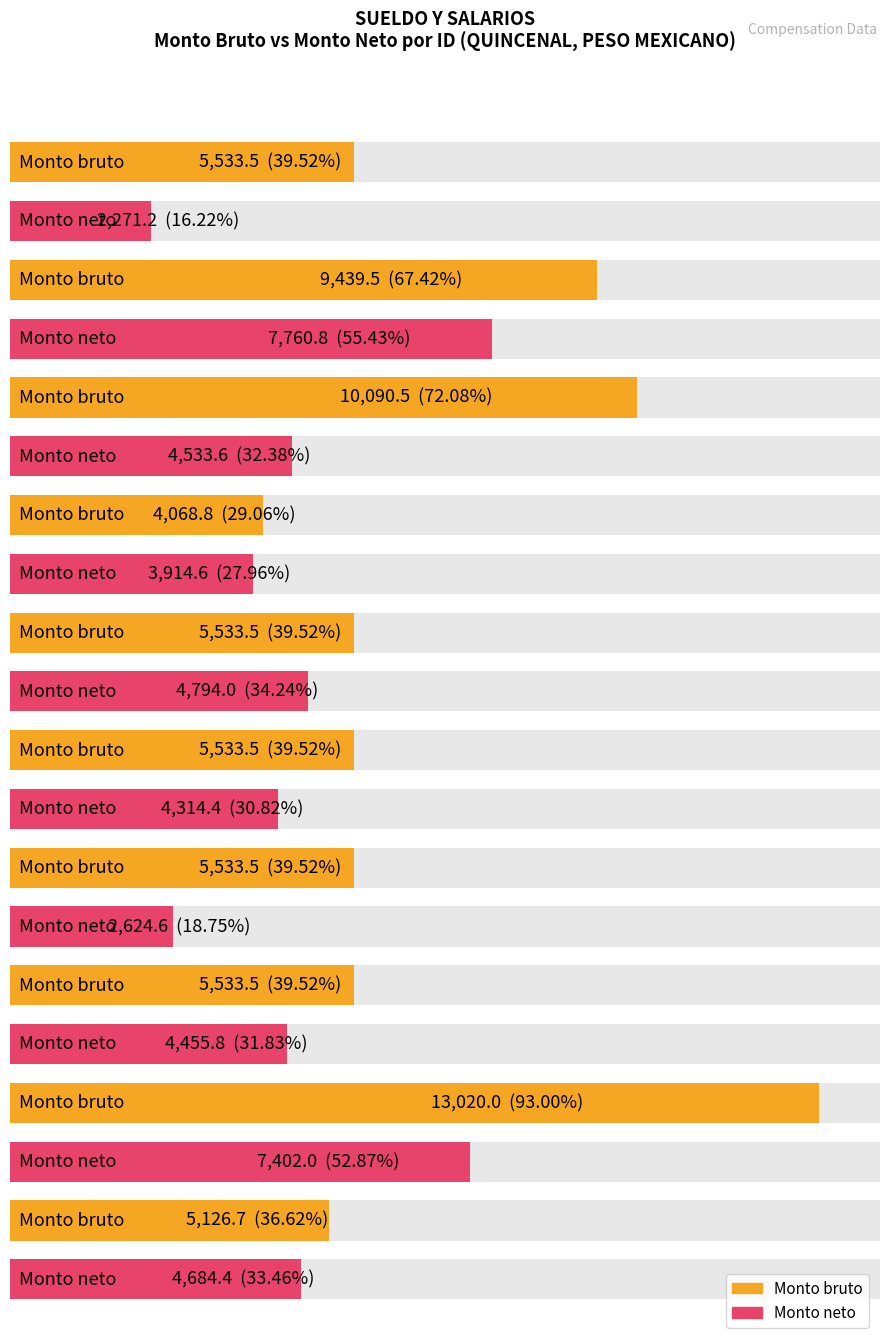

The Monto bruto series shows 5533.5 at ID 6. True or false?

True